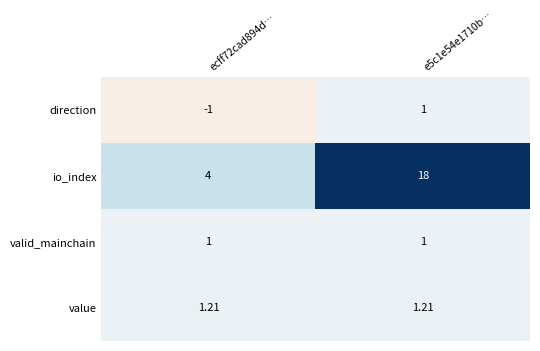

Between ecff72cad894d… and e5c1e54e1710b…, which series saw the biggest shift?

io_index